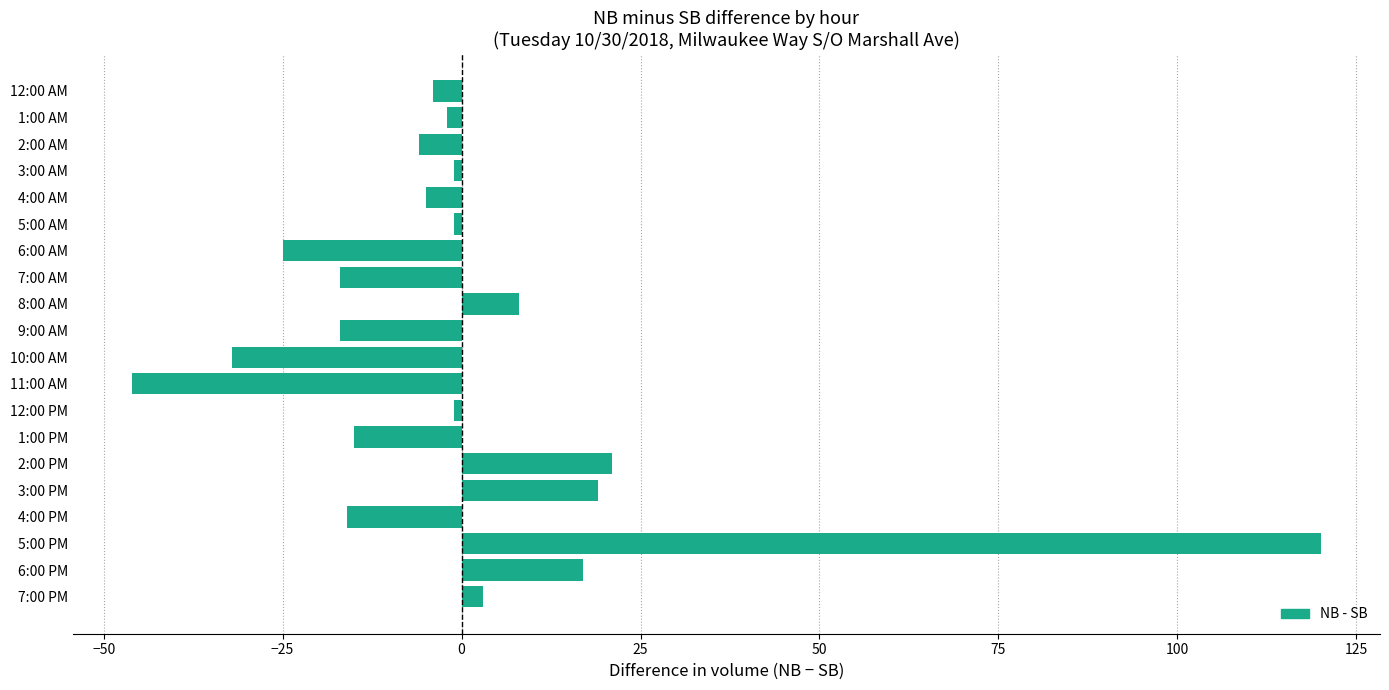

Are the bars horizontal?

Yes